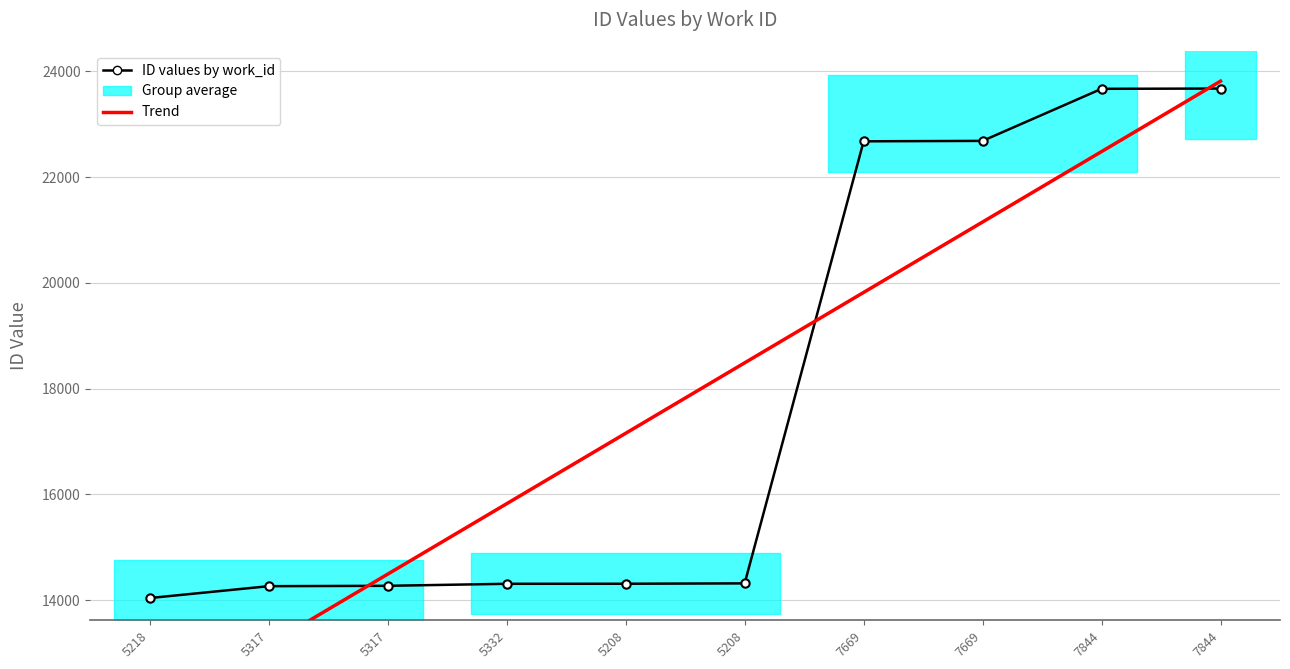

The value of ID values by work_id at 5218 is 21103.5. True or false?

False